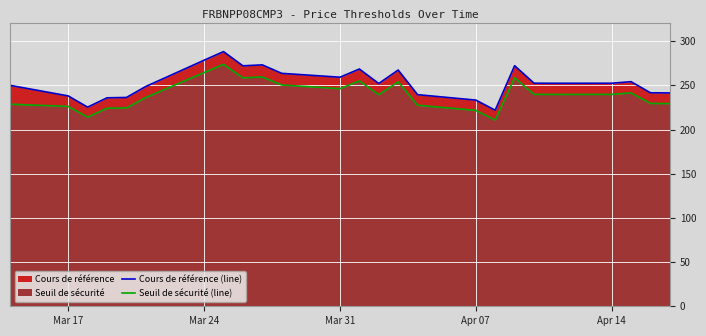

What is the value of the Cours de référence (line) point at the 24th from the left?

241.6